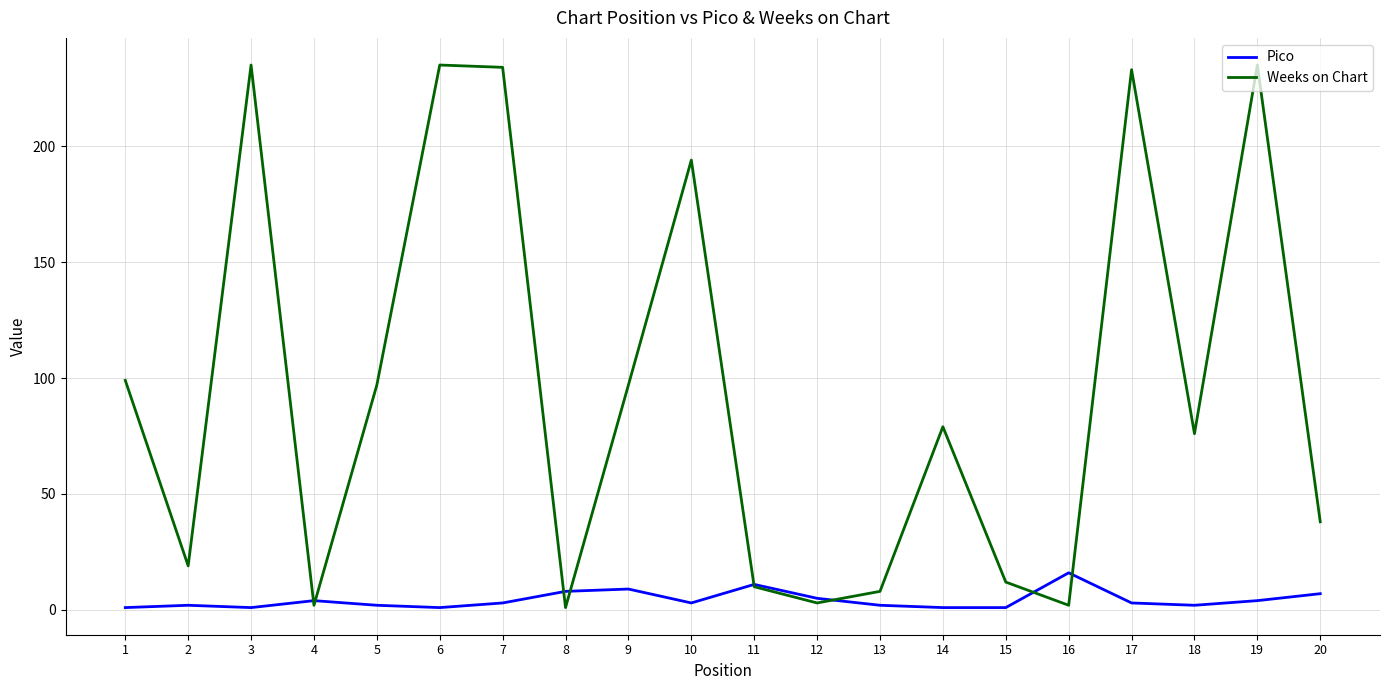

What is the difference between the second highest and minimum values in the Weeks on Chart series?

234